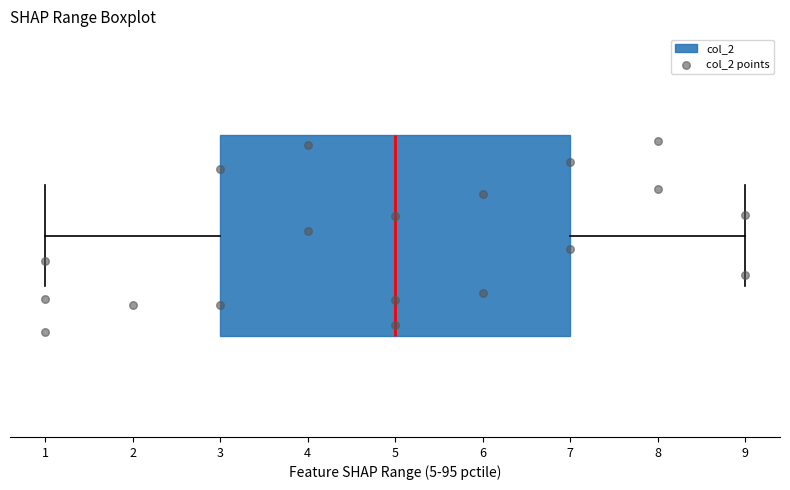

Where does the left whisker of the box end on the x-axis? The values are not printed on the chart, so give them approximately, as read against the axis.

1